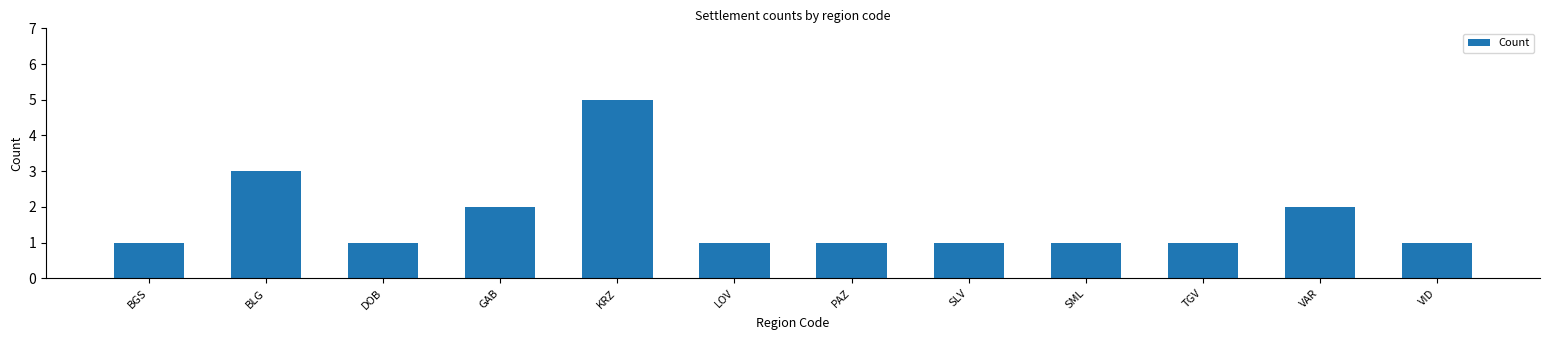

Reading left to right, extract all data points from this chart.

1	3	1	2	5	1	1	1	1	1	2	1